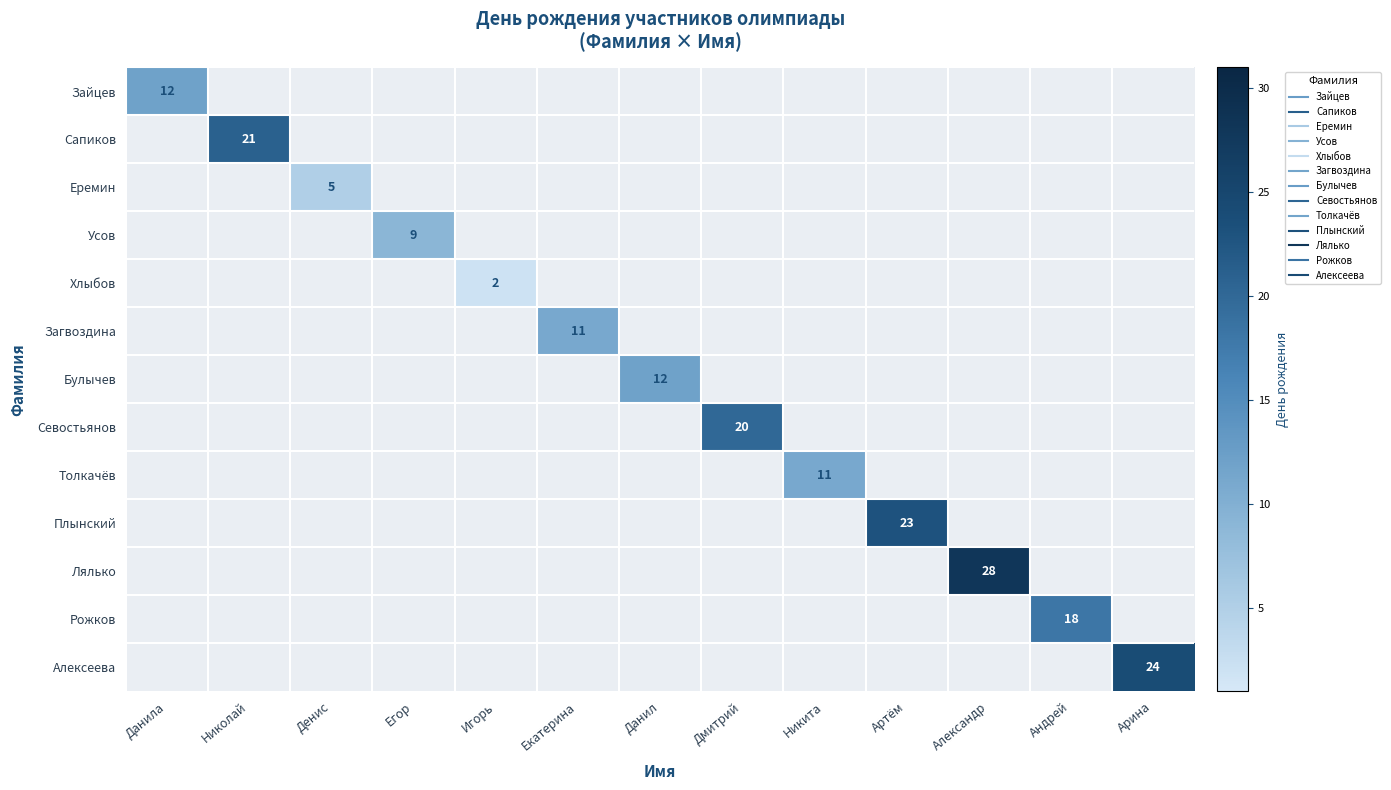

How many values in Толкачёв are above zero?

1